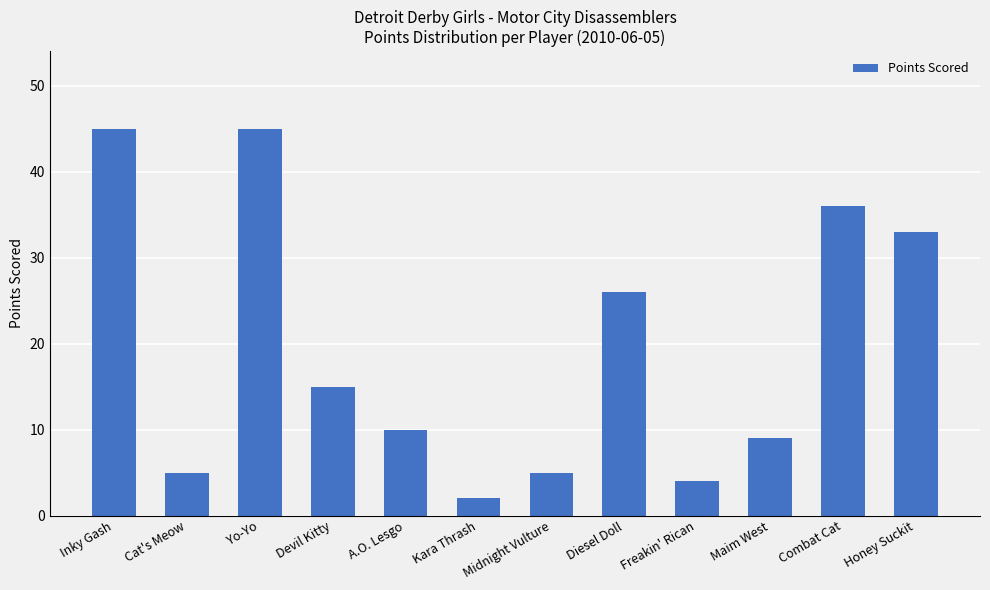

The value at Kara Thrash is 2. True or false?

True